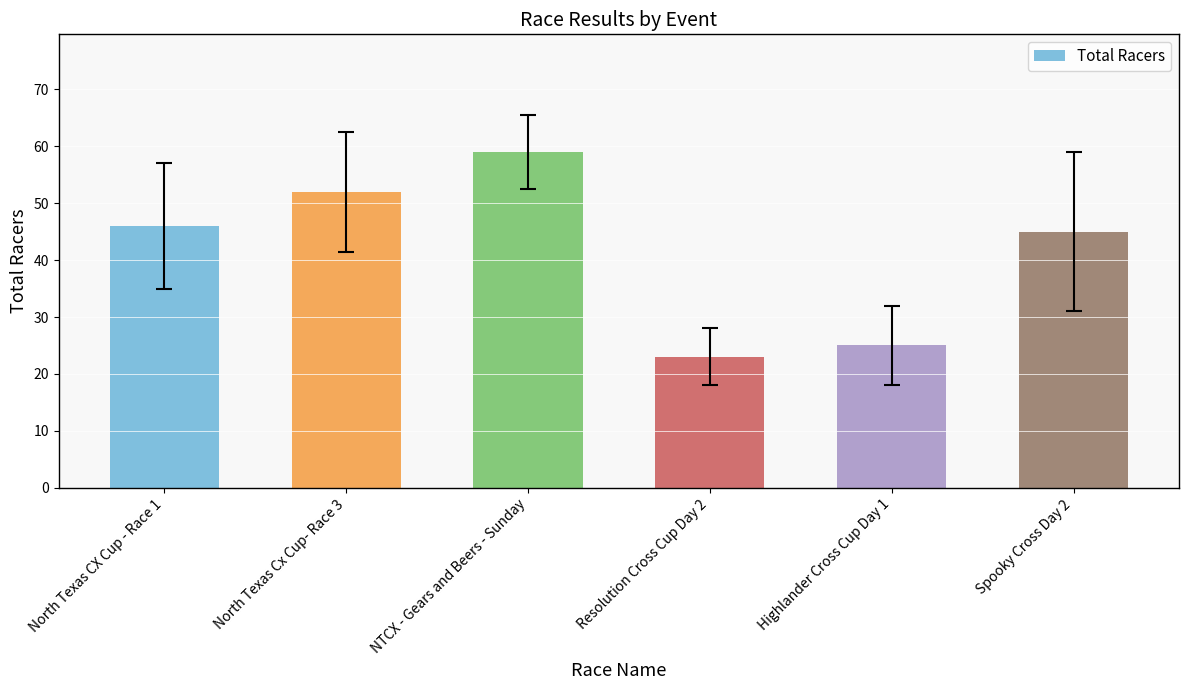

List the labels in order of value, smallest first.

Resolution Cross Cup Day 2, Highlander Cross Cup Day 1, Spooky Cross Day 2, North Texas CX Cup - Race 1, North Texas Cx Cup- Race 3, NTCX - Gears and Beers - Sunday